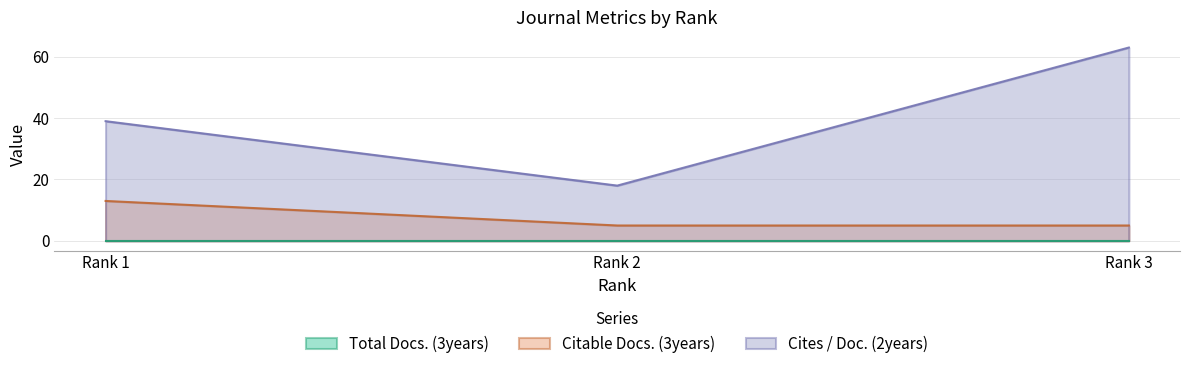

What is the difference between the Citable Docs. (3years) values at Rank 3 and Rank 1?

8